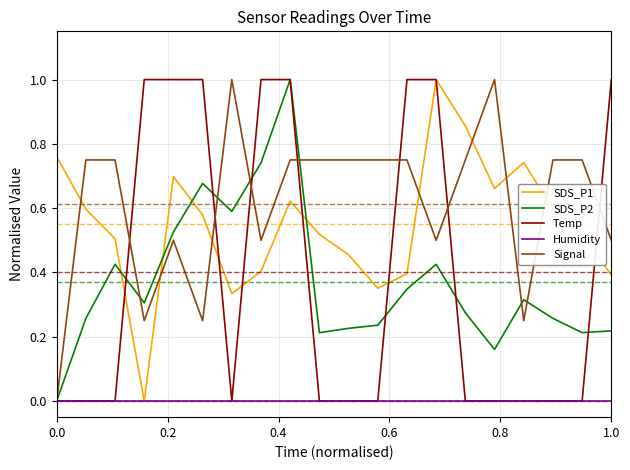

Does the chart have visible grid lines?

Yes